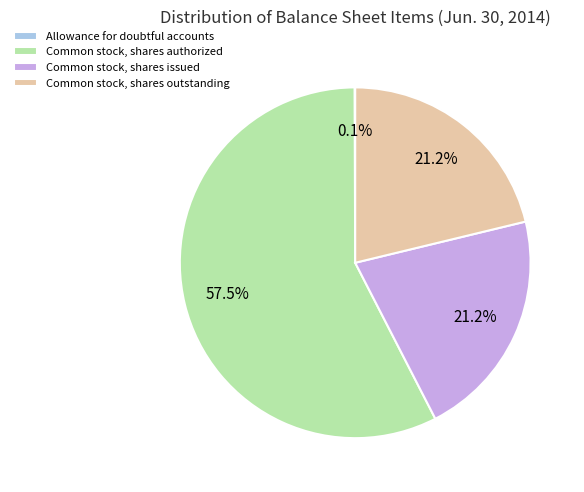

Does Common stock, shares authorized account for over 50% of the chart?

Yes